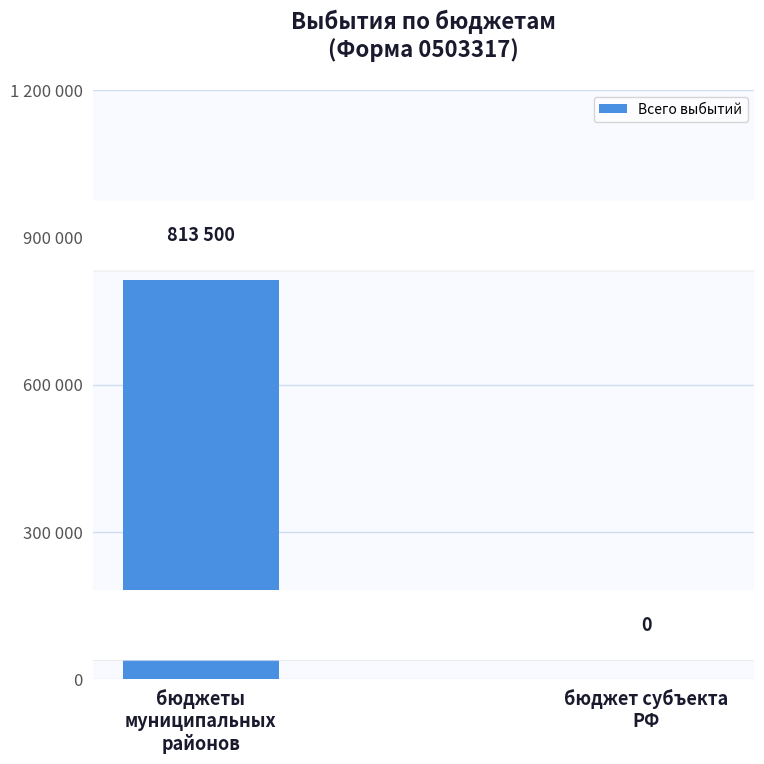

Rank the categories by value from lowest to highest.

бюджет субъекта
РФ, бюджеты
муниципальных
районов